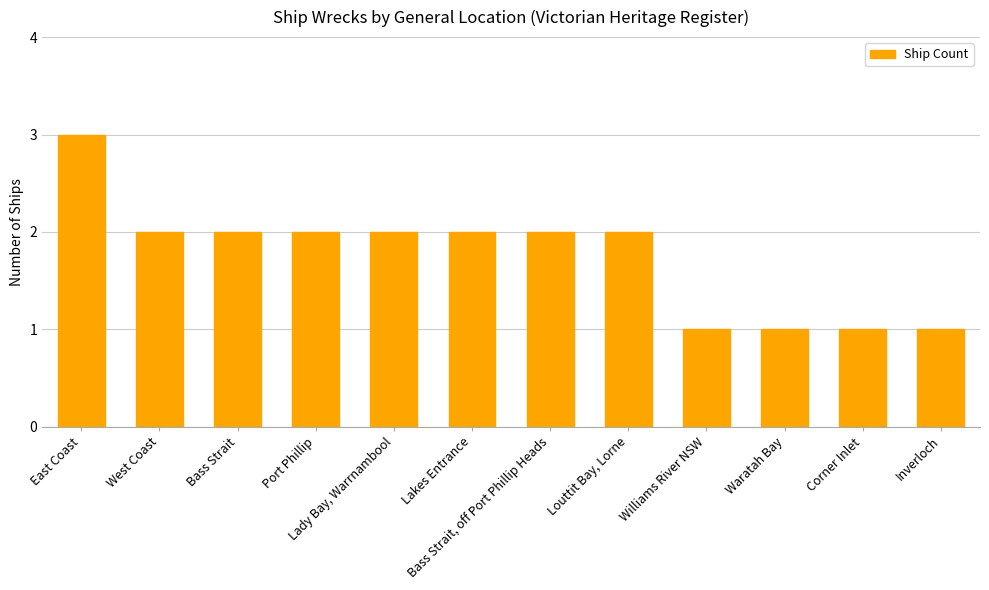

Reading right to left, what are all the values shown in this chart?

Inverloch=1	Corner Inlet=1	Waratah Bay=1	Williams River NSW=1	Louttit Bay, Lorne=2	Bass Strait, off Port Phillip Heads=2	Lakes Entrance=2	Lady Bay, Warrnambool=2	Port Phillip=2	Bass Strait=2	West Coast=2	East Coast=3